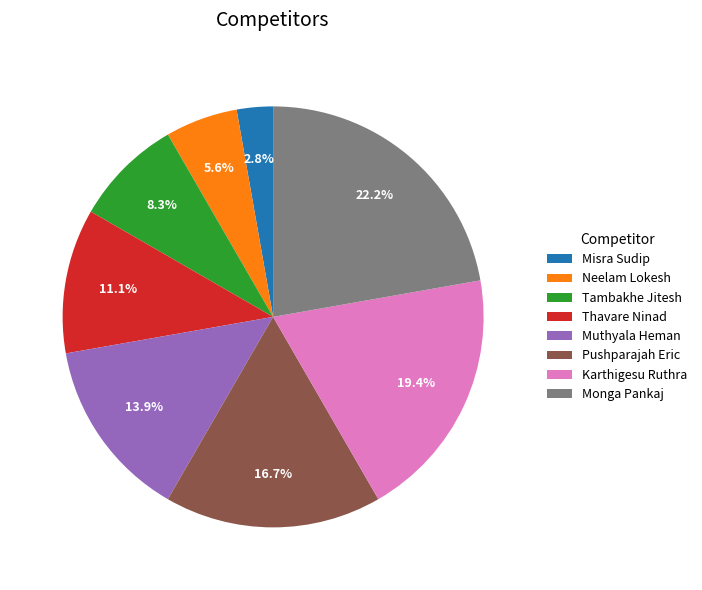

Do Misra Sudip and Pushparajah Eric together represent more than half of the pie?

No